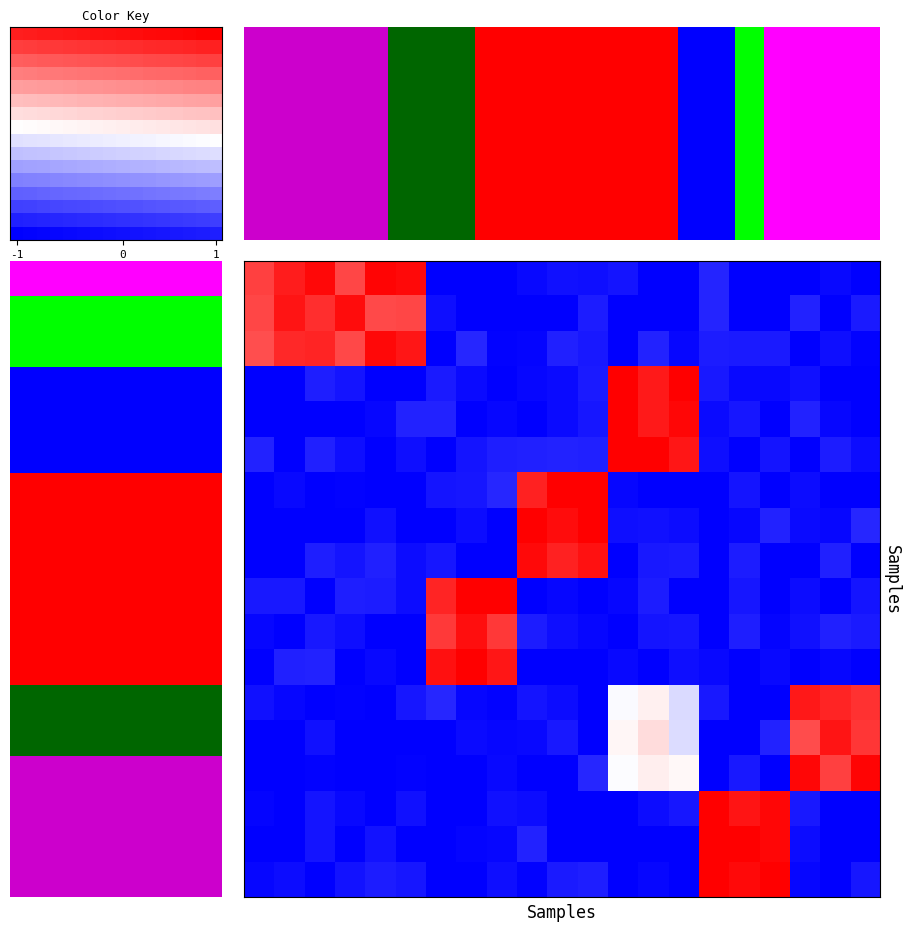

Where does the row_6 series first go above 0?

9